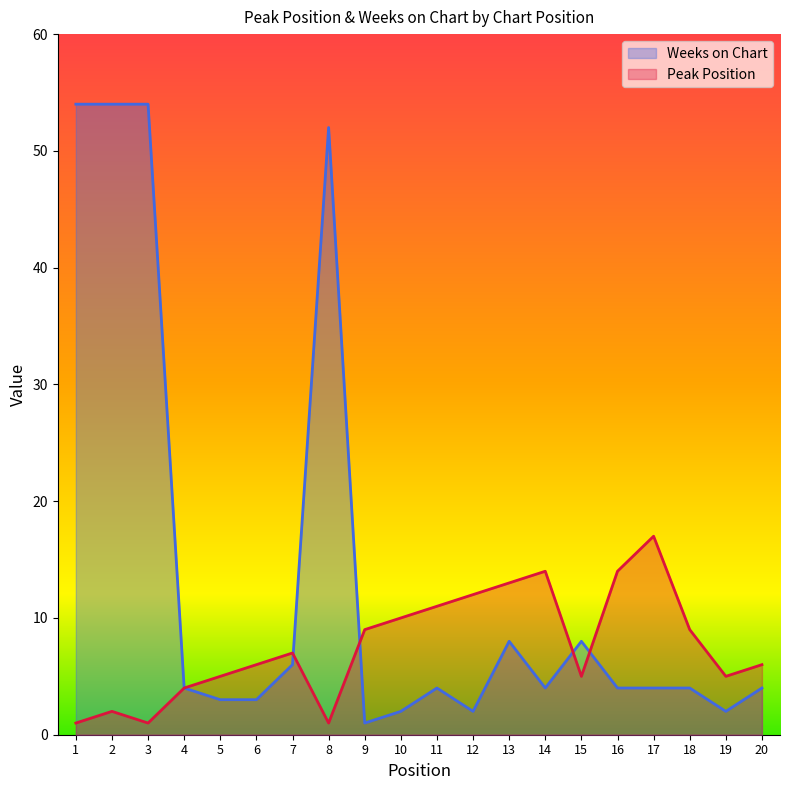

How many interior local valleys does the Weeks on Chart series have?

4